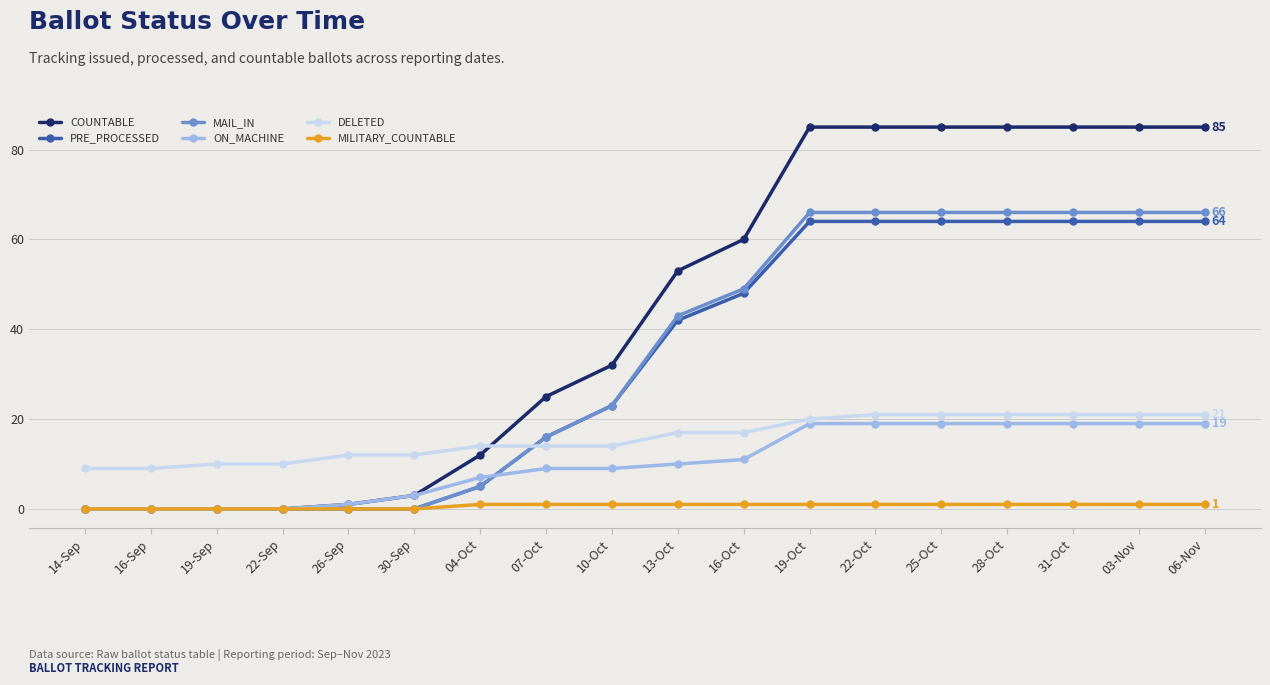

Is the value of MILITARY_COUNTABLE at 25-Oct greater than the value of ON_MACHINE at 10-Oct?

No